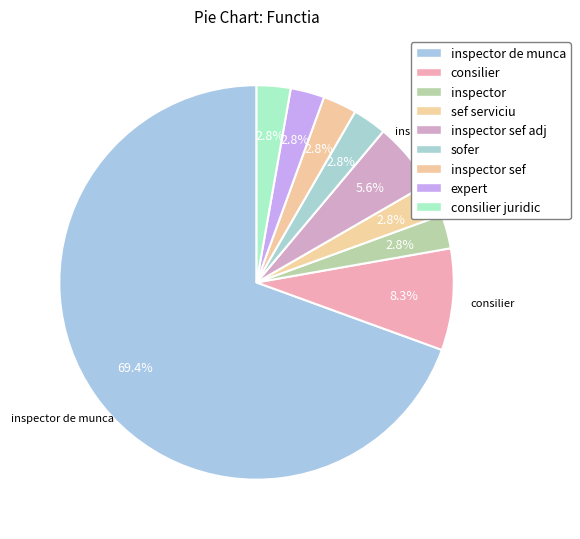

Combined, what portion of the pie is consilier and expert?

11.1%